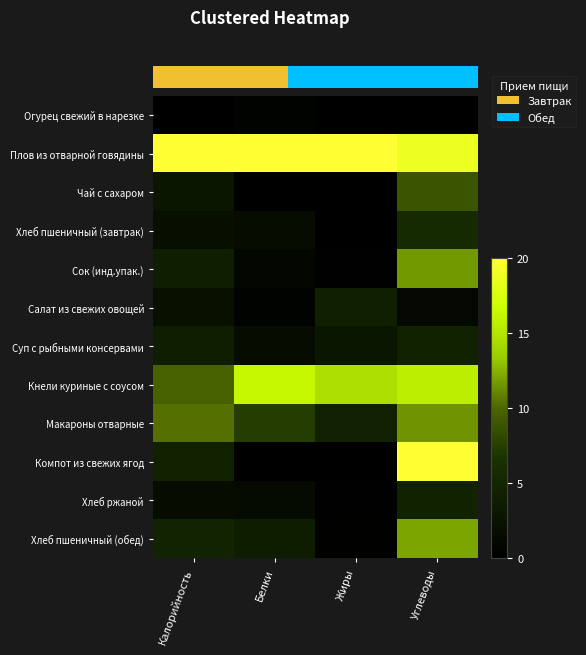

True or false: Сок (инд.упак.) has a value of 0.6 at Белки.

False